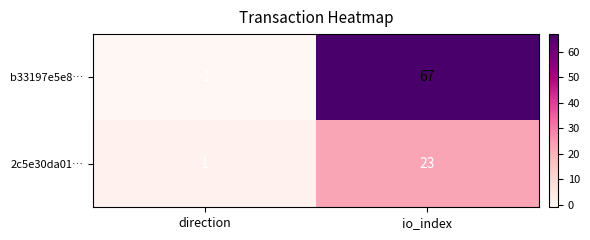

True or false: b33197e5e8… has a value of 67 at io_index.

True